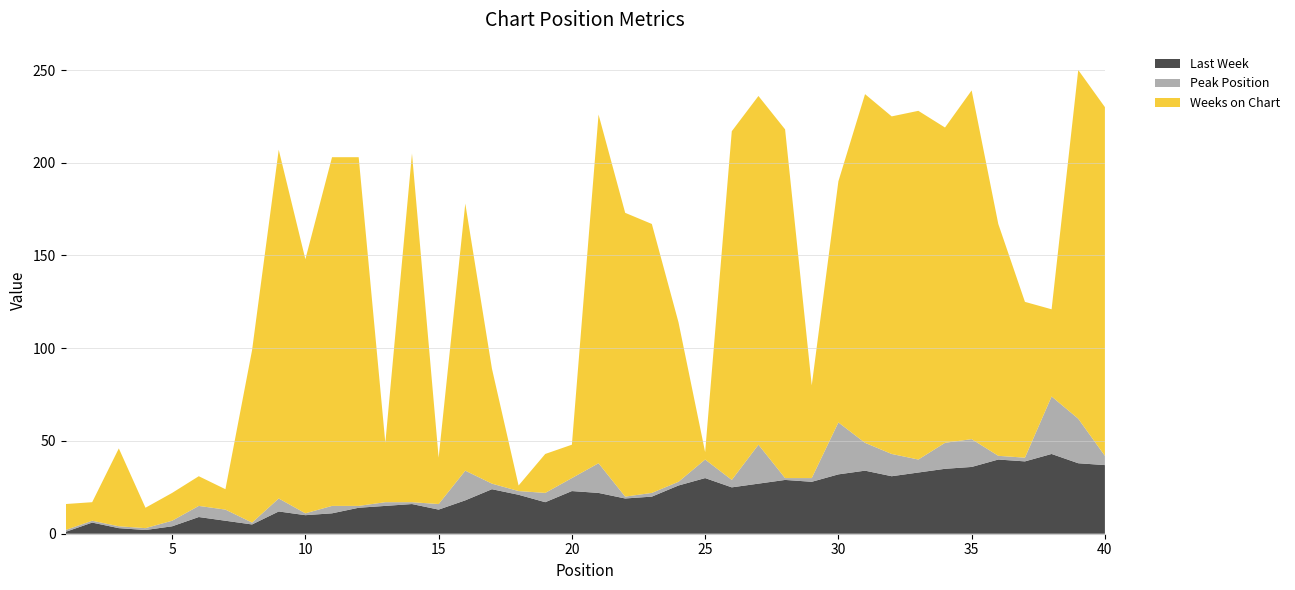

Reading left to right, list all the values displayed in this chart.

Last Week: 1	6	3	2	4	9	7	5	12	10	11	14	15	16	13	18	24	21	17	23	22	19	20	26	30	25	27	29	28	32	34	31	33	35	36	40	39	43	38	37
Peak Position: 1	1	1	1	3	6	6	1	7	1	4	1	2	1	3	16	3	2	5	7	16	1	2	2	10	4	21	1	2	28	15	12	7	14	15	2	2	31	24	5
Weeks on Chart: 14	10	42	11	15	16	11	93	188	137	188	188	32	188	25	144	62	3	21	18	188	153	145	86	4	188	188	188	50	130	188	182	188	170	188	125	84	47	188	188